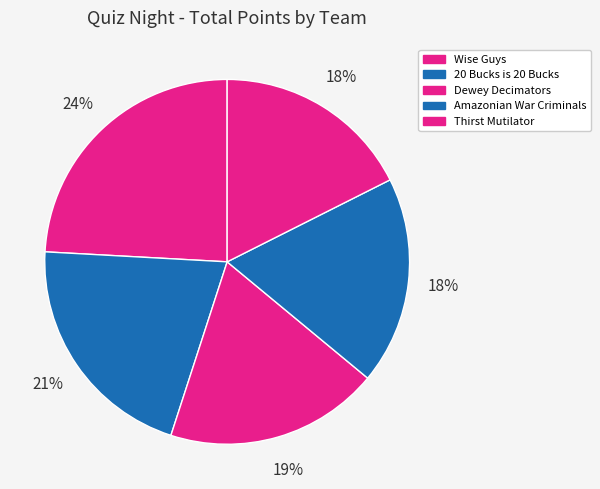

Which category has the biggest portion of the pie?

Wise Guys